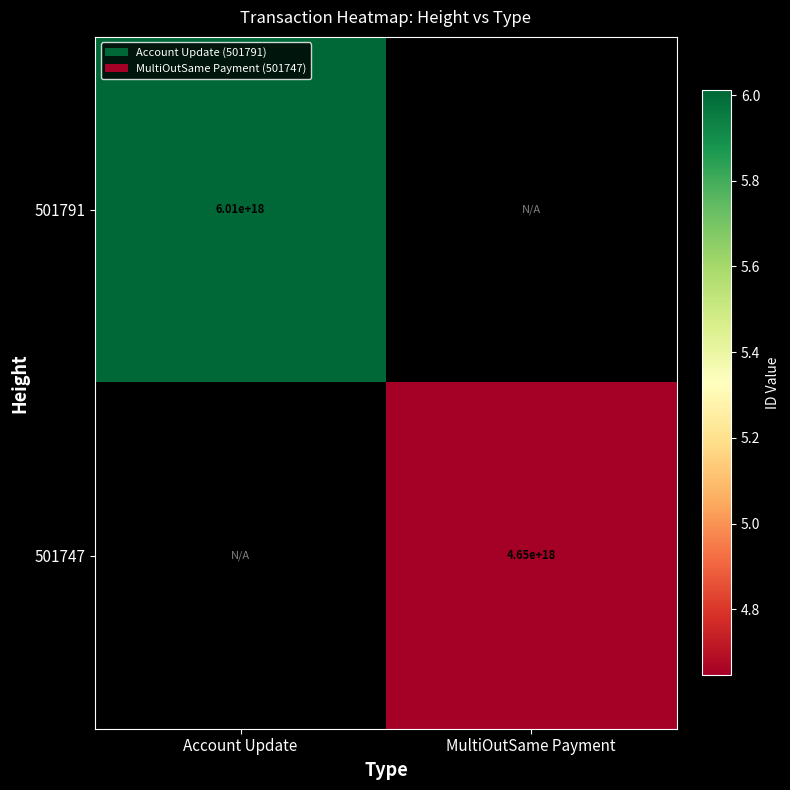

The 501791 series shows 9930807654924912640 at Account Update. True or false?

False